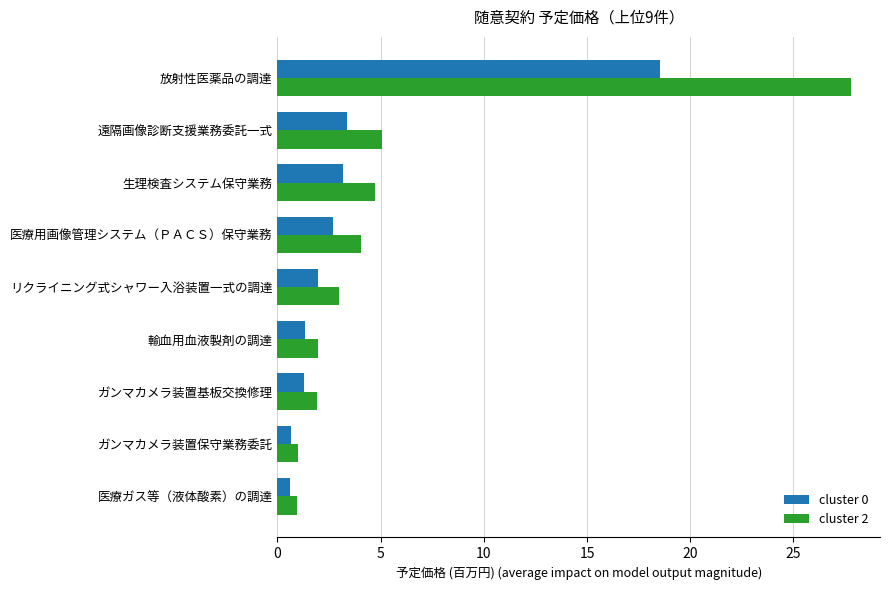

At 遠隔画像診断支援業務委託一式, list the series in order from largest to smallest.

cluster 2, cluster 0